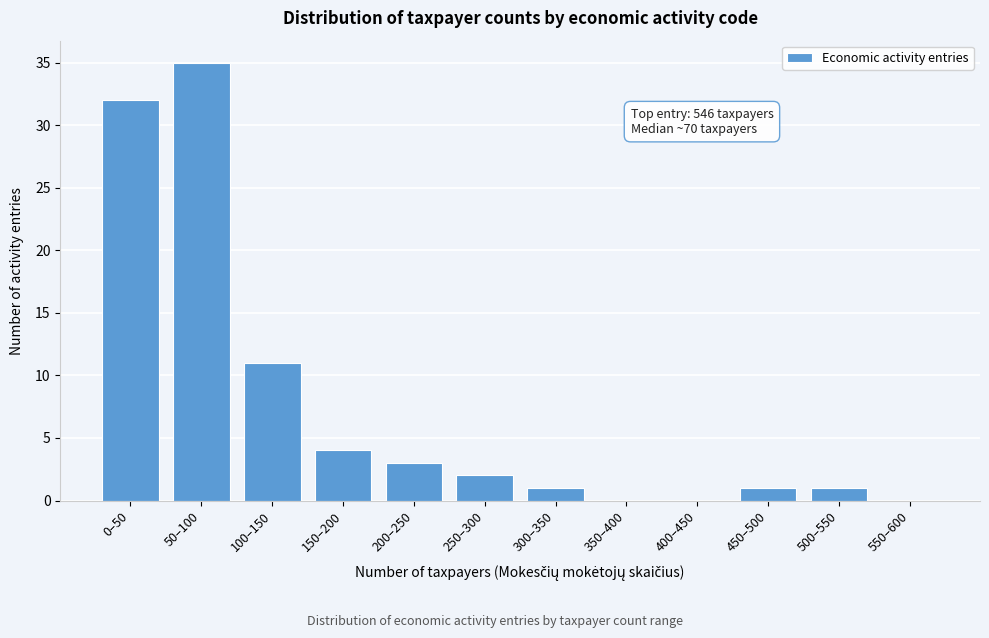

Reading left to right, extract all data points from this chart.

0–50=32	50–100=35	100–150=11	150–200=4	200–250=3	250–300=2	300–350=1	350–400=0	400–450=0	450–500=1	500–550=1	550–600=0